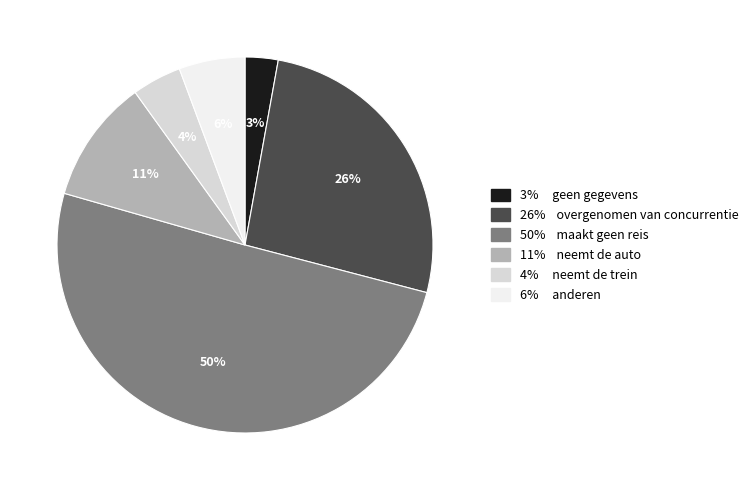

To the nearest percent, what is the average slice percentage?

17%